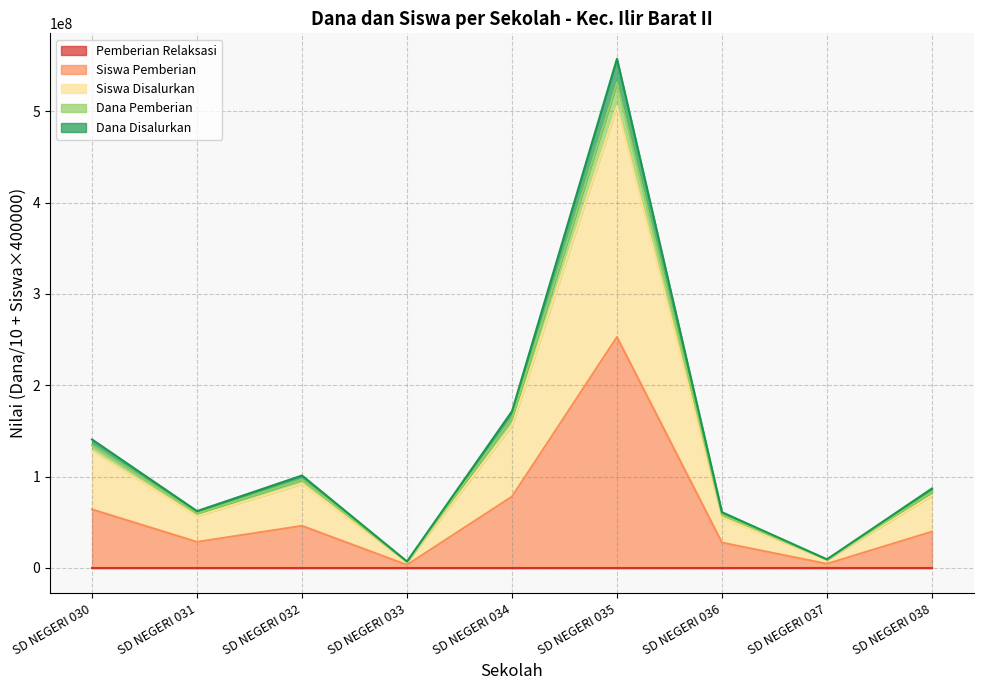

How many lines are shown in the chart?

5